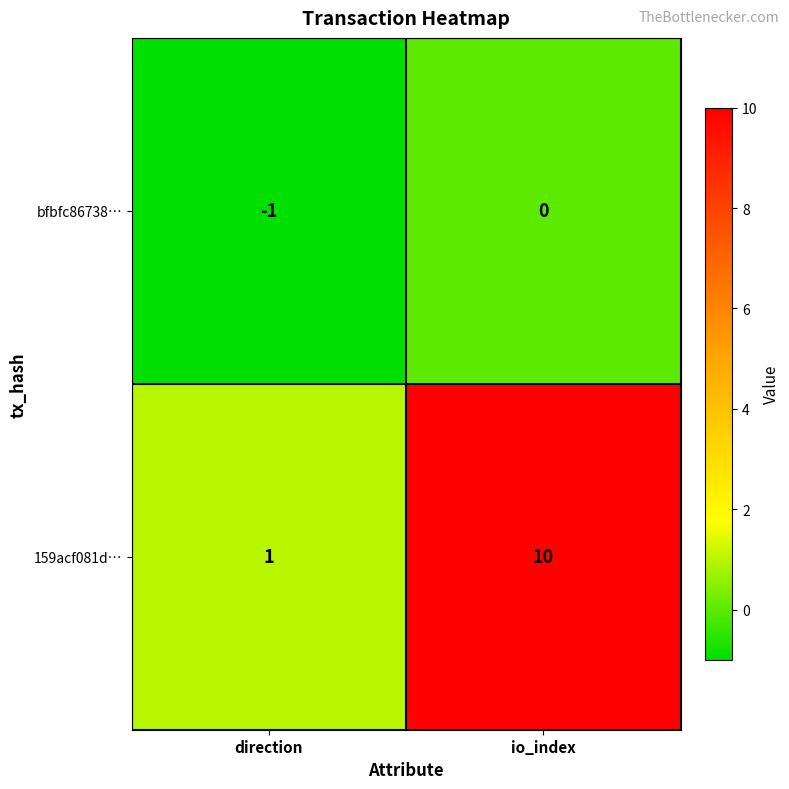

What is the approximate value of 159acf081d… at io_index?

10